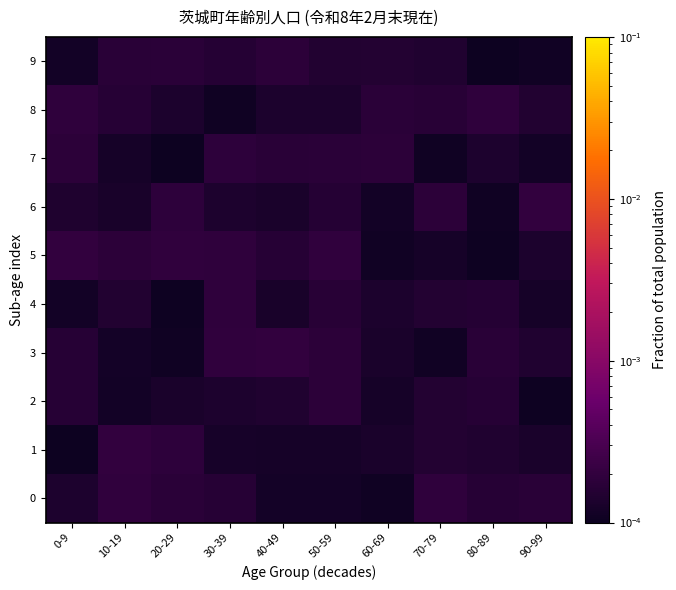

Reading right to left, extract all data points from this chart.

0: 90-99=0.0	80-89=0.0	70-79=0.0	60-69=0.0	50-59=0.0	40-49=0.0	30-39=0.0	20-29=0.0	10-19=0.0	0-9=0.0
1: 90-99=0.0	80-89=0.0	70-79=0.0	60-69=0.0	50-59=0.0	40-49=0.0	30-39=0.0	20-29=0.0	10-19=0.0	0-9=0.0
2: 90-99=0.0	80-89=0.0	70-79=0.0	60-69=0.0	50-59=0.0	40-49=0.0	30-39=0.0	20-29=0.0	10-19=0.0	0-9=0.0
3: 90-99=0.0	80-89=0.0	70-79=0.0	60-69=0.0	50-59=0.0	40-49=0.0	30-39=0.0	20-29=0.0	10-19=0.0	0-9=0.0
4: 90-99=0.0	80-89=0.0	70-79=0.0	60-69=0.0	50-59=0.0	40-49=0.0	30-39=0.0	20-29=0.0	10-19=0.0	0-9=0.0
5: 90-99=0.0	80-89=0.0	70-79=0.0	60-69=0.0	50-59=0.0	40-49=0.0	30-39=0.0	20-29=0.0	10-19=0.0	0-9=0.0
6: 90-99=0.0	80-89=0.0	70-79=0.0	60-69=0.0	50-59=0.0	40-49=0.0	30-39=0.0	20-29=0.0	10-19=0.0	0-9=0.0
7: 90-99=0.0	80-89=0.0	70-79=0.0	60-69=0.0	50-59=0.0	40-49=0.0	30-39=0.0	20-29=0.0	10-19=0.0	0-9=0.0
8: 90-99=0.0	80-89=0.0	70-79=0.0	60-69=0.0	50-59=0.0	40-49=0.0	30-39=0.0	20-29=0.0	10-19=0.0	0-9=0.0
9: 90-99=0.0	80-89=0.0	70-79=0.0	60-69=0.0	50-59=0.0	40-49=0.0	30-39=0.0	20-29=0.0	10-19=0.0	0-9=0.0